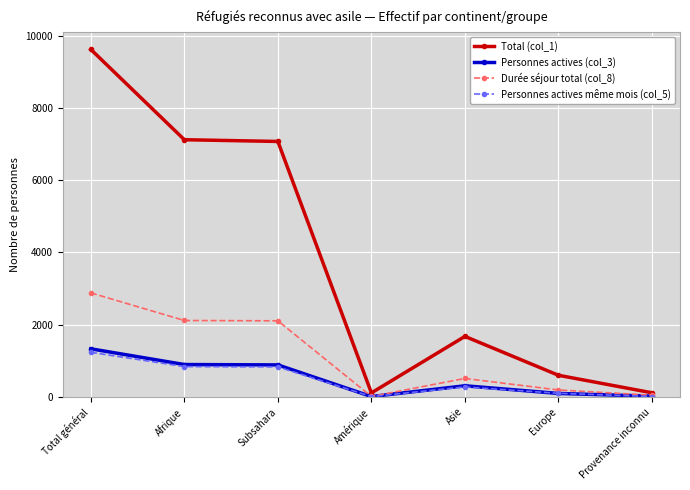

What is the difference between the highest and lowest values at Subsahara?

6240